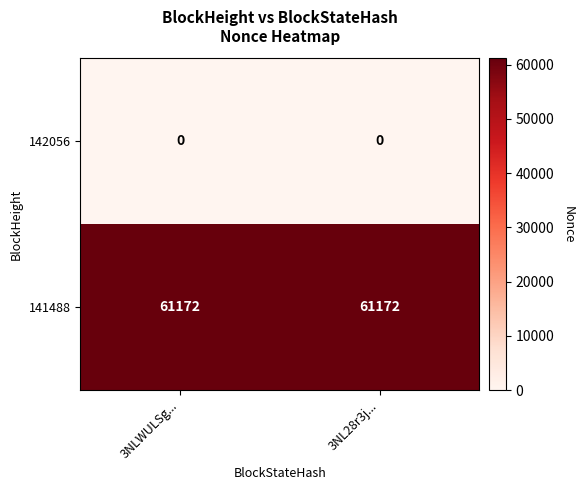

Rank the series by their average value, from lowest to highest.

142056, 141488